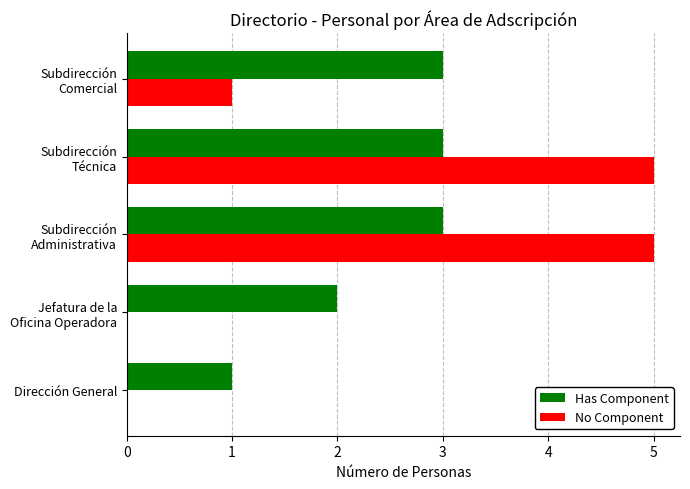

What is the sum of all Has Component values?

12